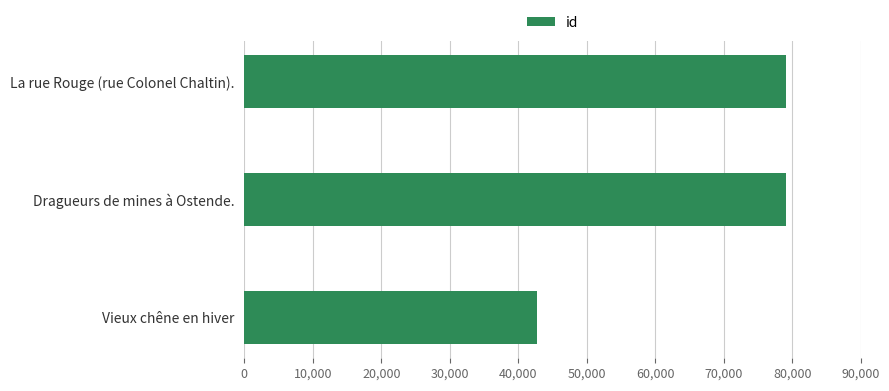

What is the value of the 1st bar from the top?

79129